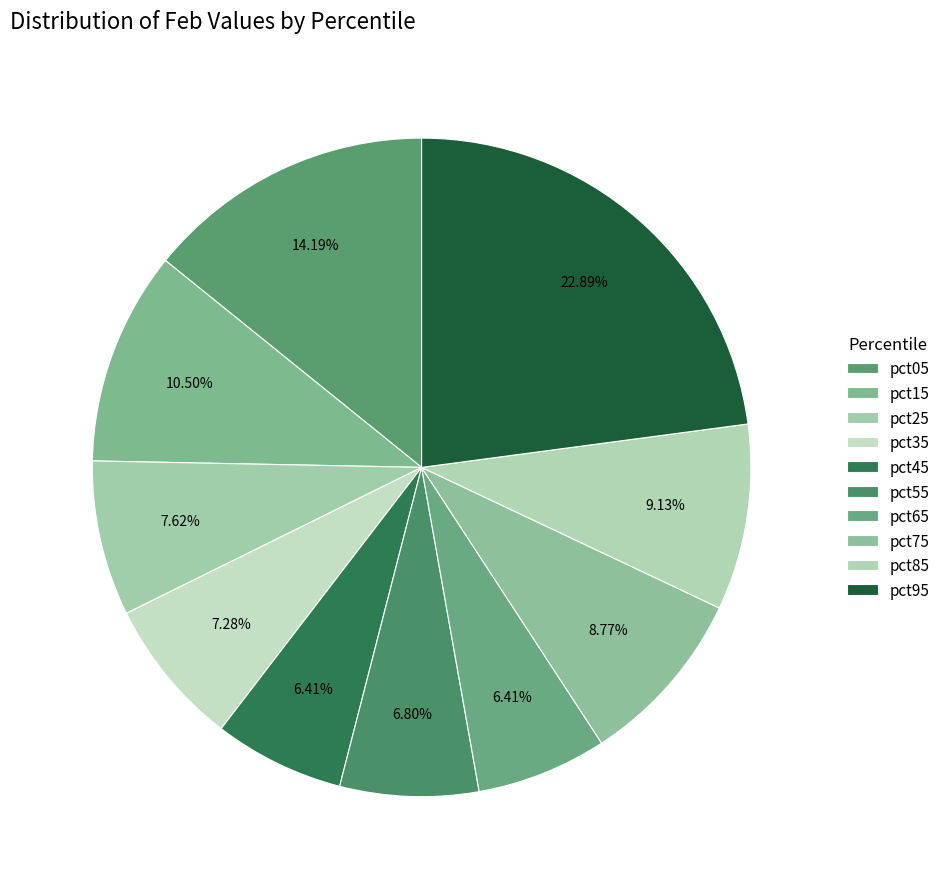

Is it true that pct35 is 19% of the pie?

False